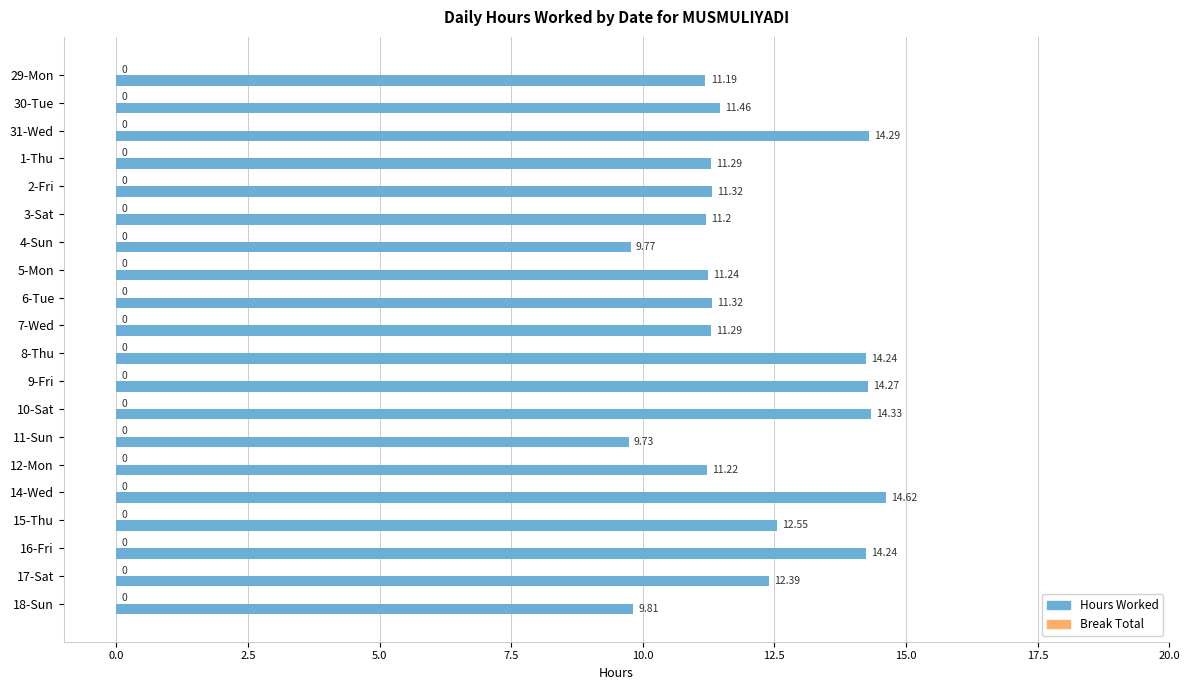

What is the ratio of the value at 4-Sun to the value at 18-Sun?

1.0